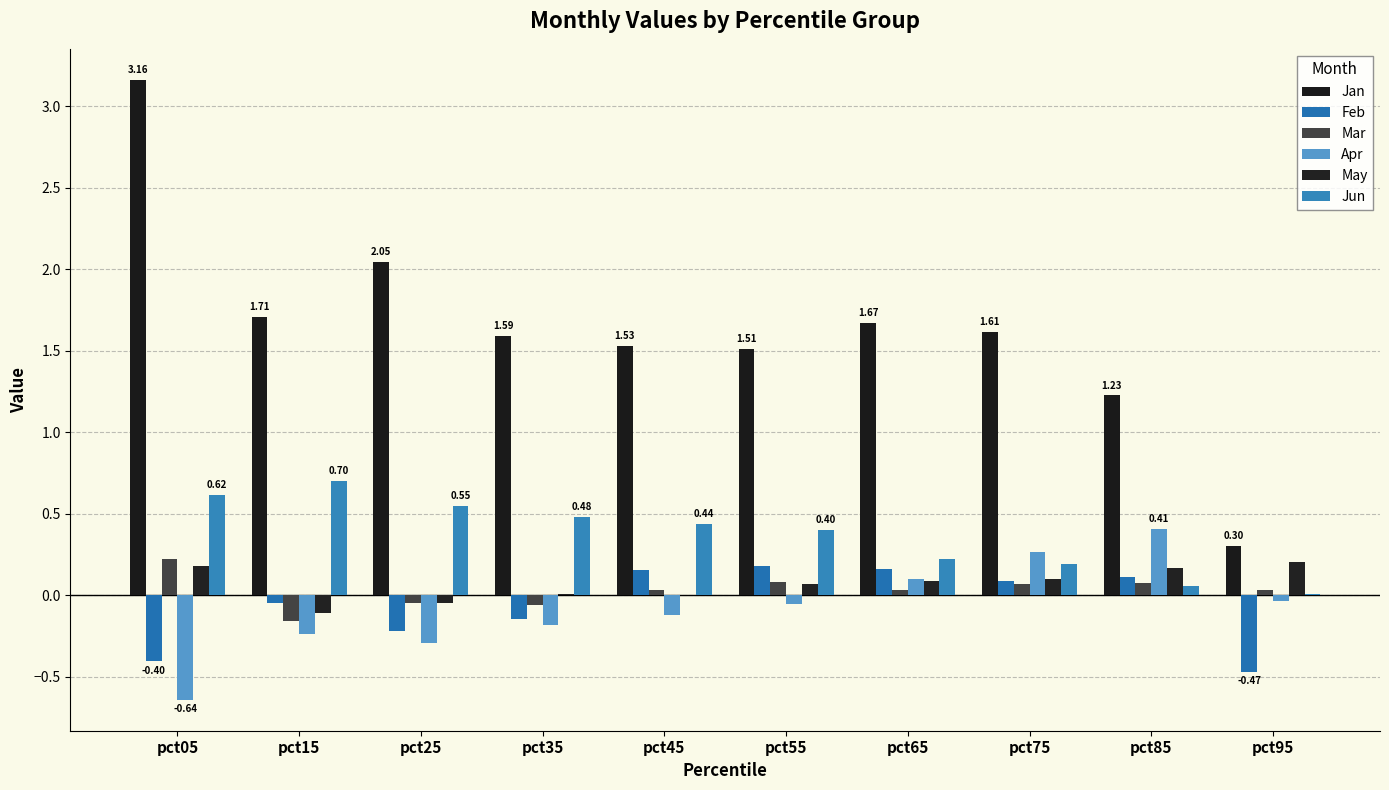

What is the minimum value for Feb?

-0.5